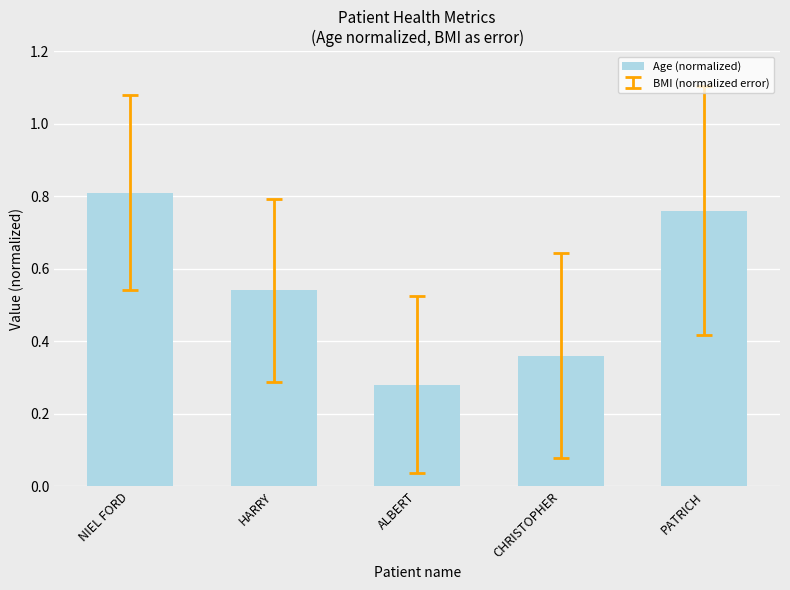

At which label is the value closest to 0?

ALBERT